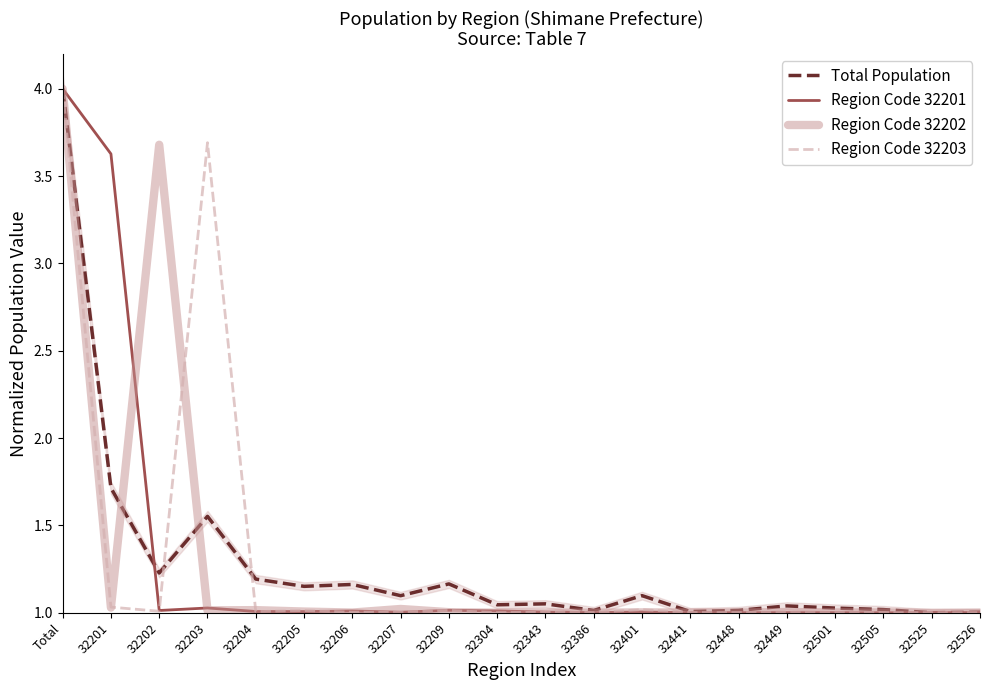

True or false: Region Code 32201 and Region Code 32203 intersect in this chart.

True